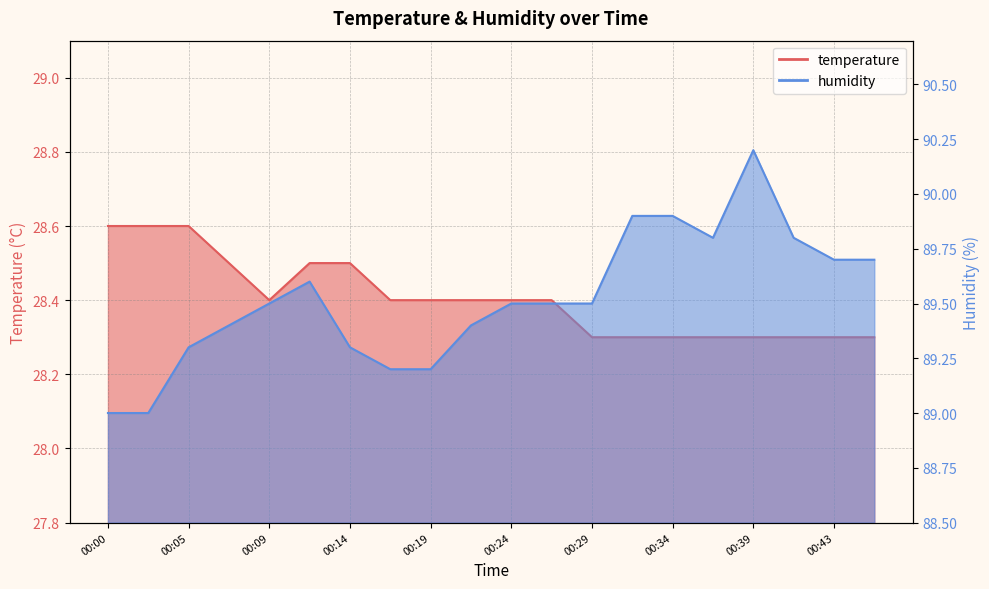

Which series has the largest total across all categories?

humidity